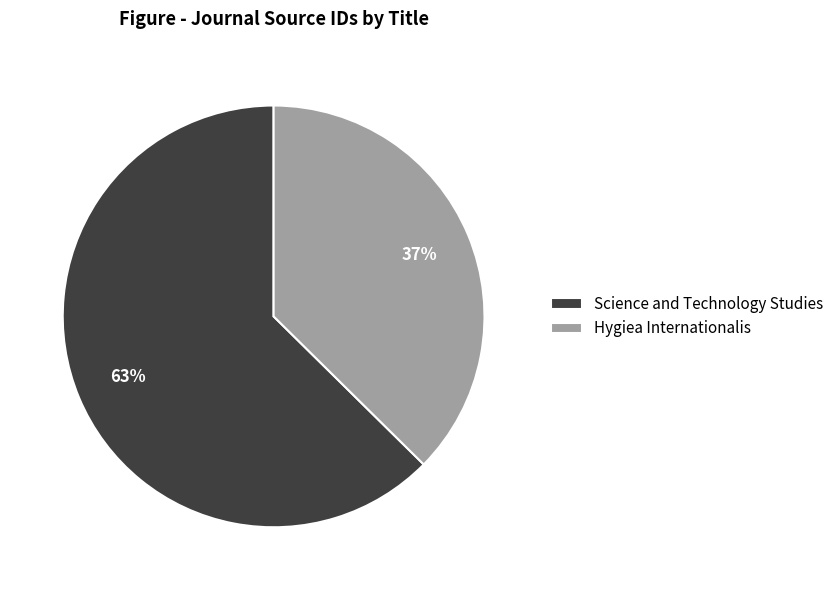

True or false: Science and Technology Studies accounts for 77% of the total.

False